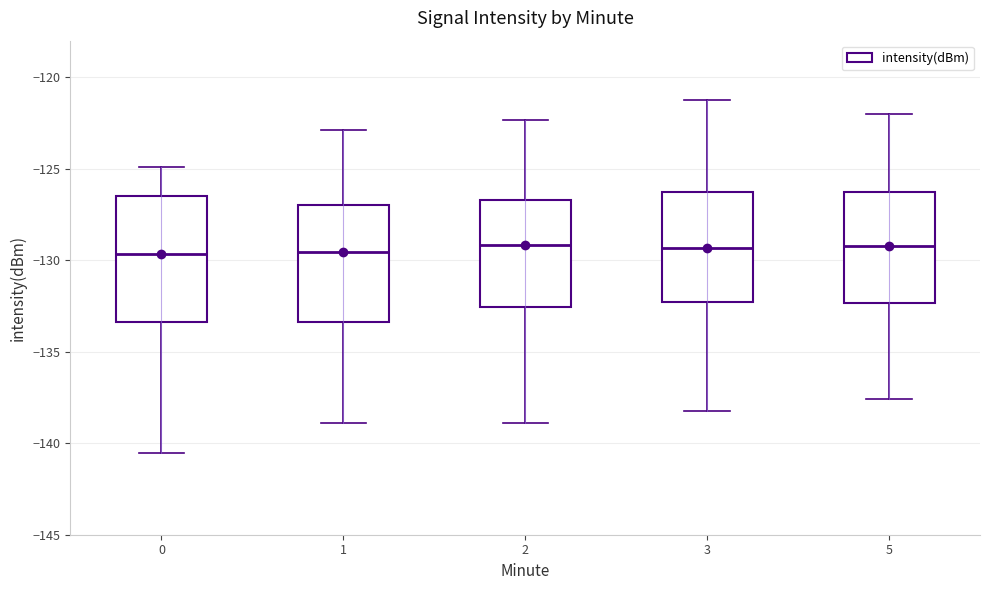

Reading left to right, transcribe this box plot: for each box, give where its median line is, the range the box spans, and where its two whiskers end, as read against the y-axis. The values are not printed on the chart, so give them approximately, as read against the axis.

0: median -129.5, box -133.5 to -126.5, whiskers -140.5 to -125.0
1: median -129.5, box -133.5 to -127.0, whiskers -139.0 to -123.0
2: median -129.0, box -132.5 to -126.5, whiskers -139.0 to -122.5
3: median -129.5, box -132.5 to -126.5, whiskers -138.0 to -121.0
5: median -129.0, box -132.5 to -126.5, whiskers -137.5 to -122.0